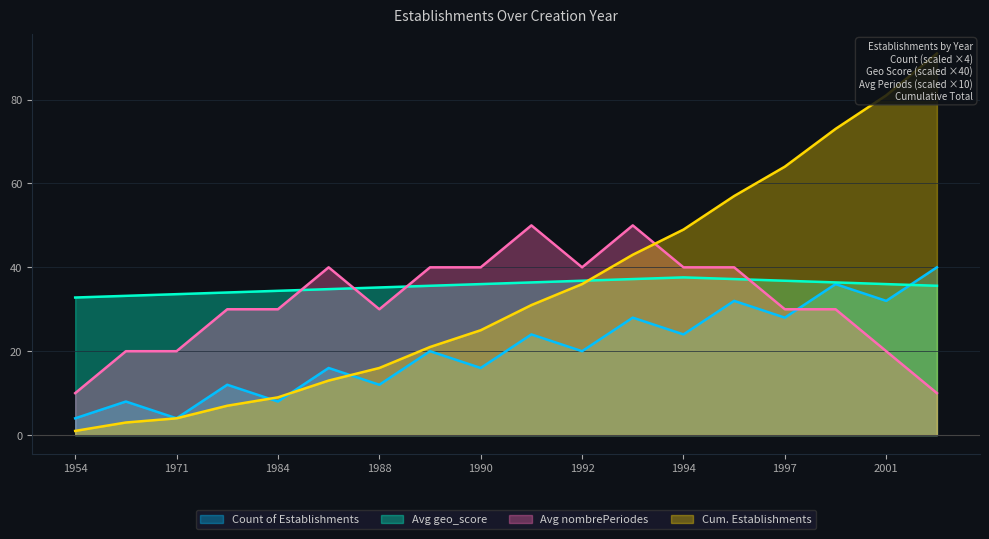

What is the total value across all series at 1991?

141.4